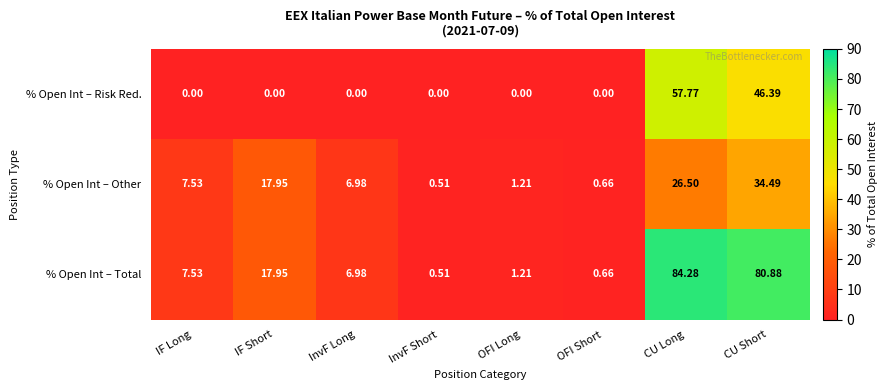

At which category is the sum across all series the highest?

CU Long